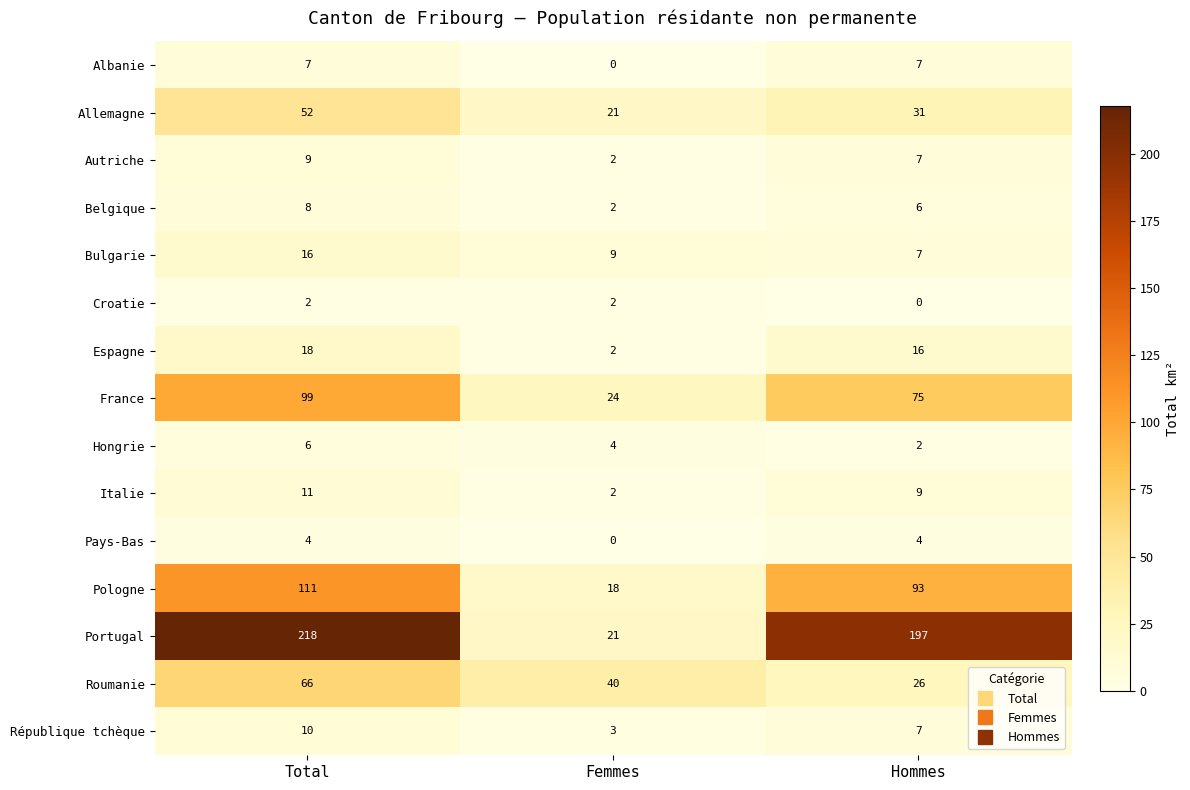

How many data points does each series have?

3